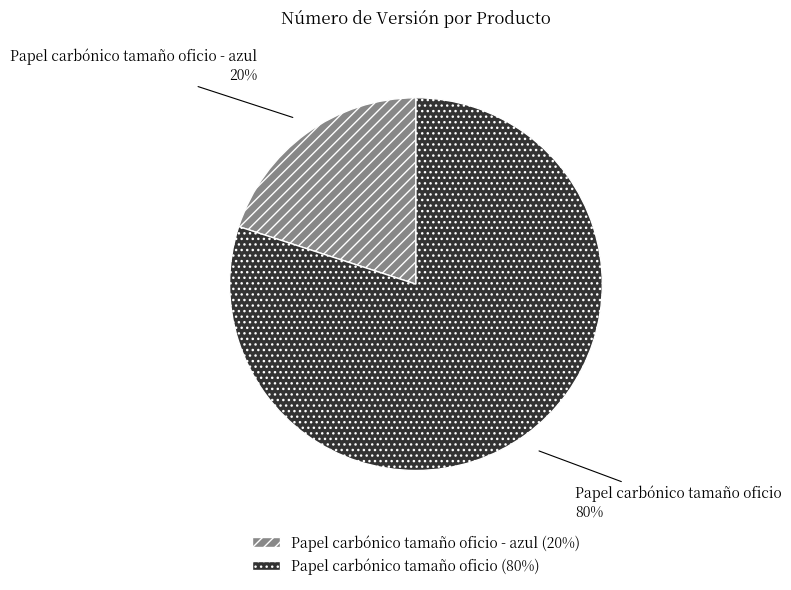

What is the smallest slice in the pie chart?

Papel carbónico tamaño oficio - azul